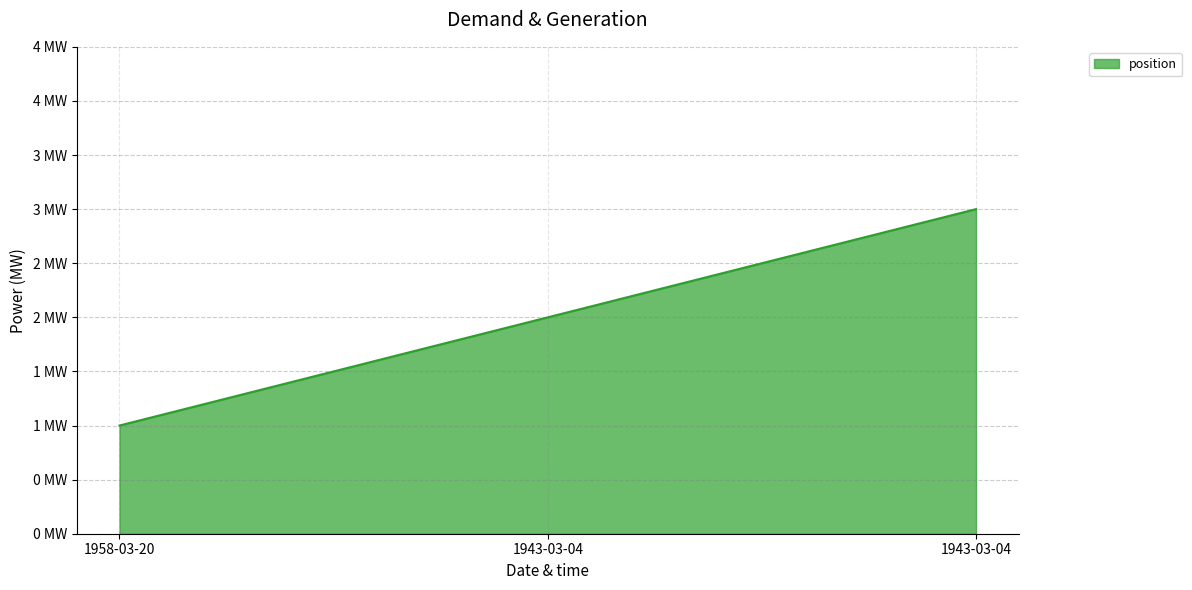

Approximately how many times larger is the value at 1943-03-04 compared to 1943-03-04?

0.7